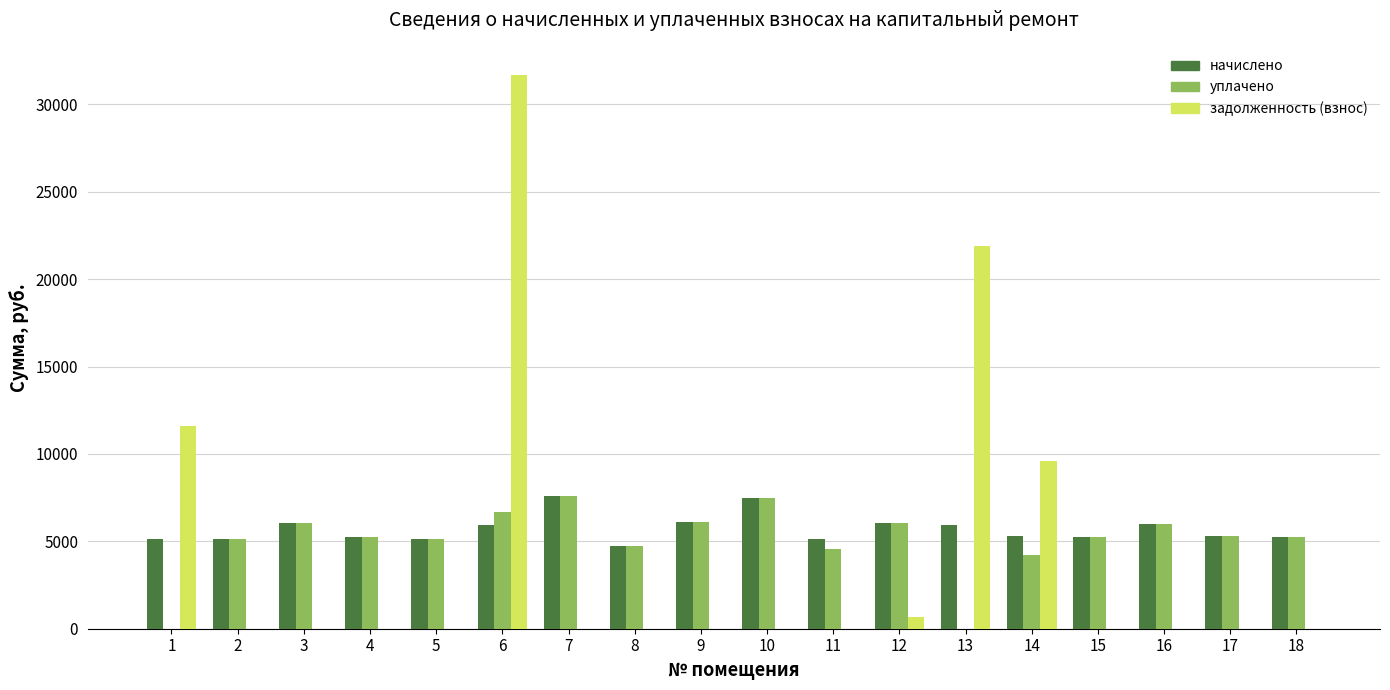

At which category is the sum across all series the highest?

6